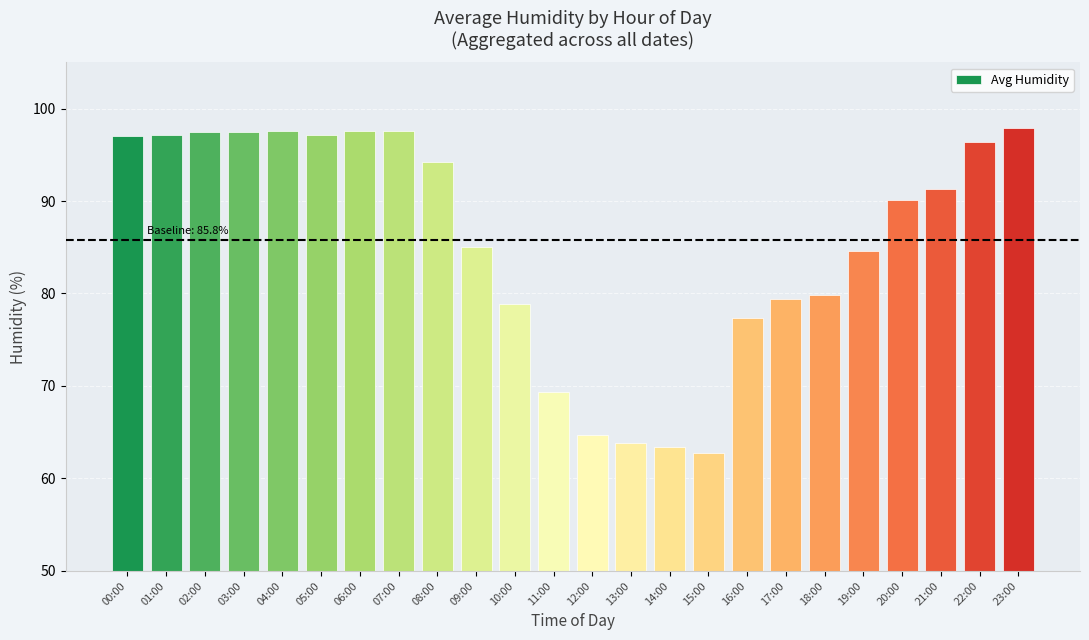

What is the difference between the maximum and minimum values?

35.1